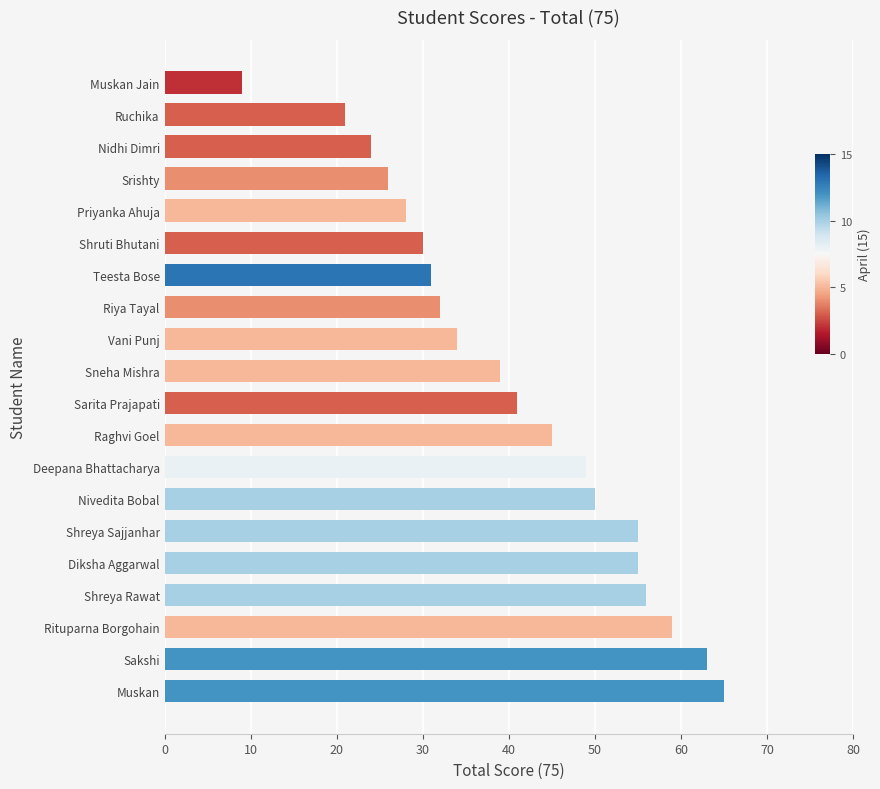

What is the sum of all values?

812